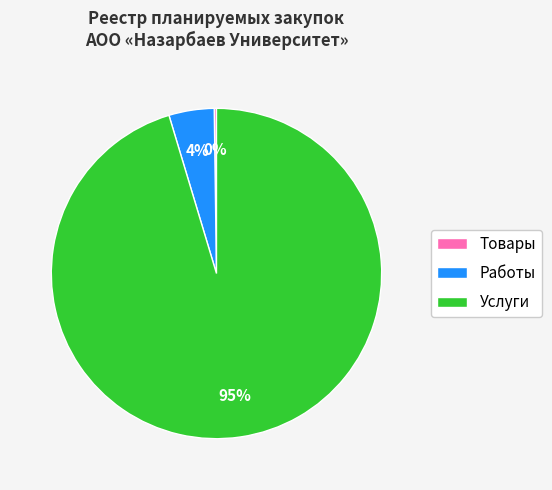

To the nearest percent, what percentage of the pie is Работы?

4%